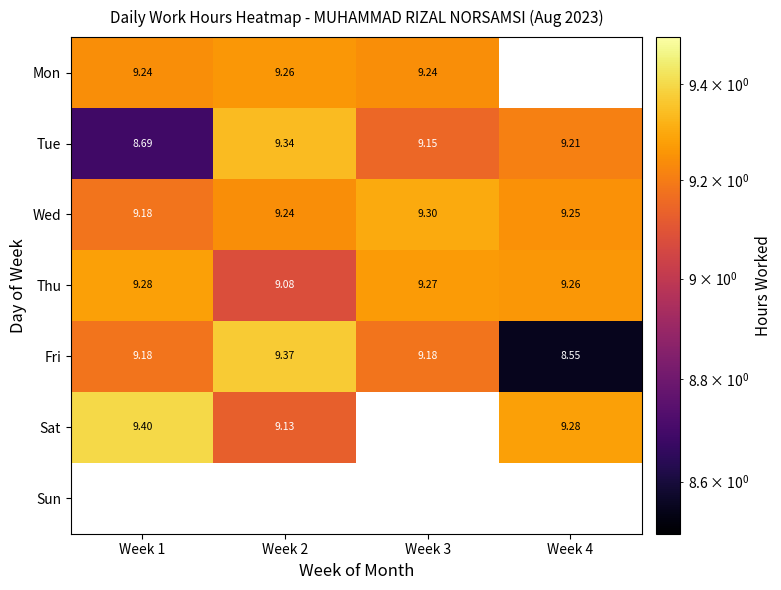

At Week 4, list the series in order from smallest to largest.

Fri, Mon, Tue, Wed, Thu, Sat, Sun